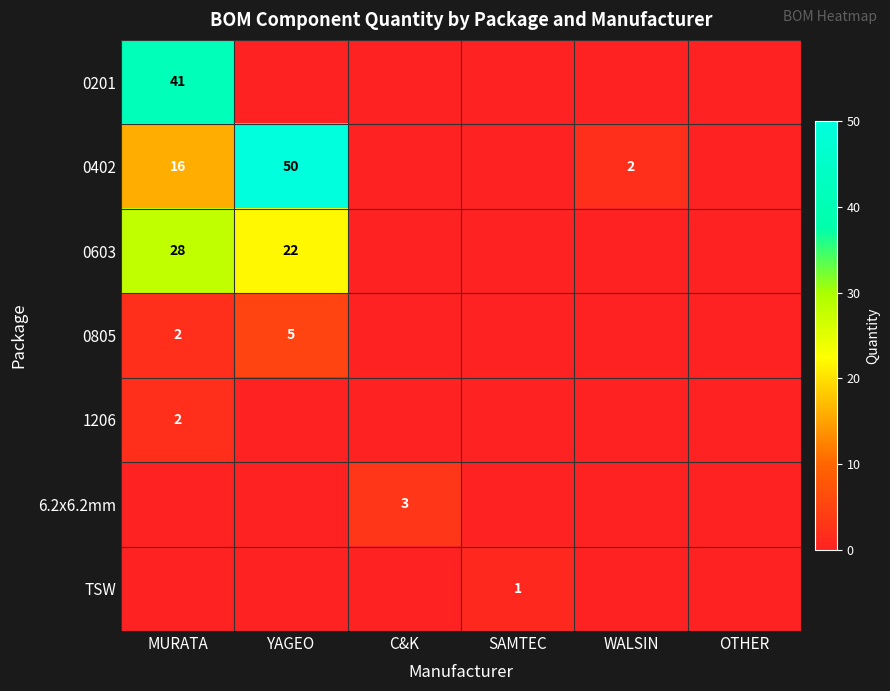

What is the total value across all series at SAMTEC?

1